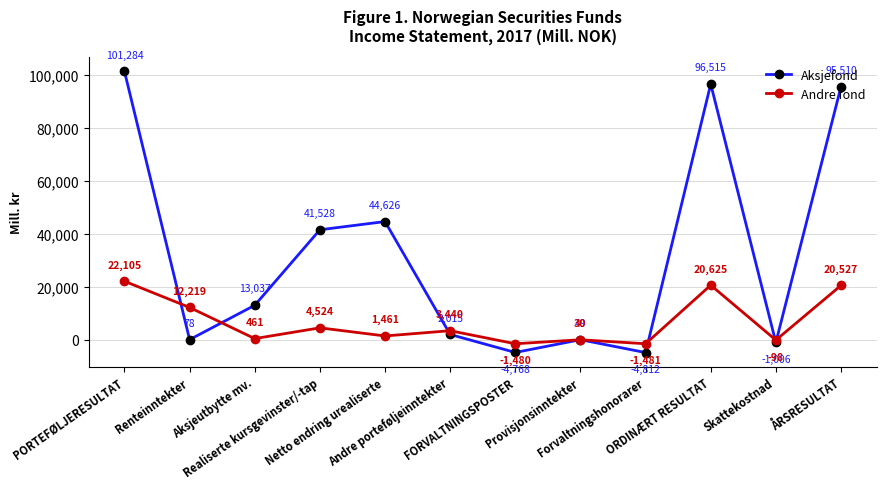

What is the value of the Aksjefond point at the 9th from the left?

-4812